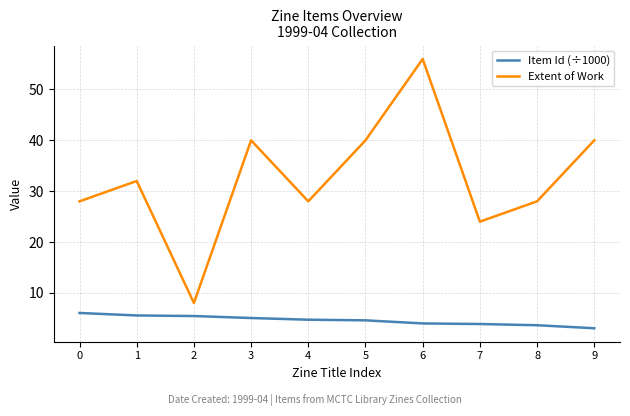

Which series has the largest total across all categories?

Extent of Work